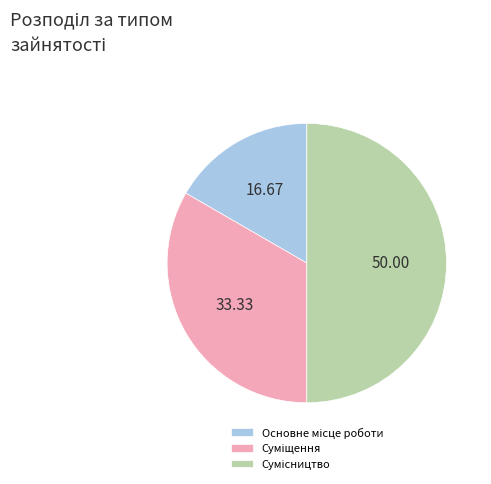

How many segments does this pie chart have?

3